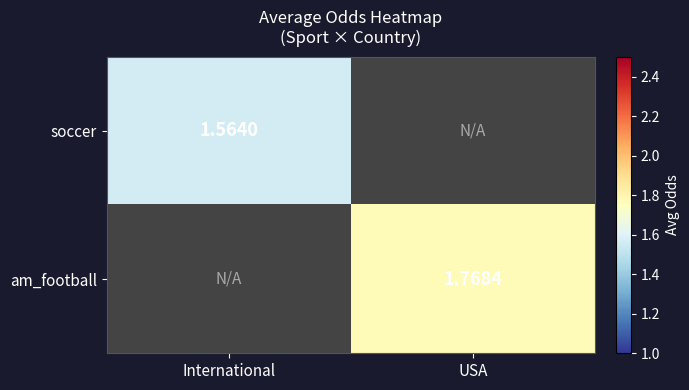

Is the value of soccer at International greater than the value of am_football at USA?

No